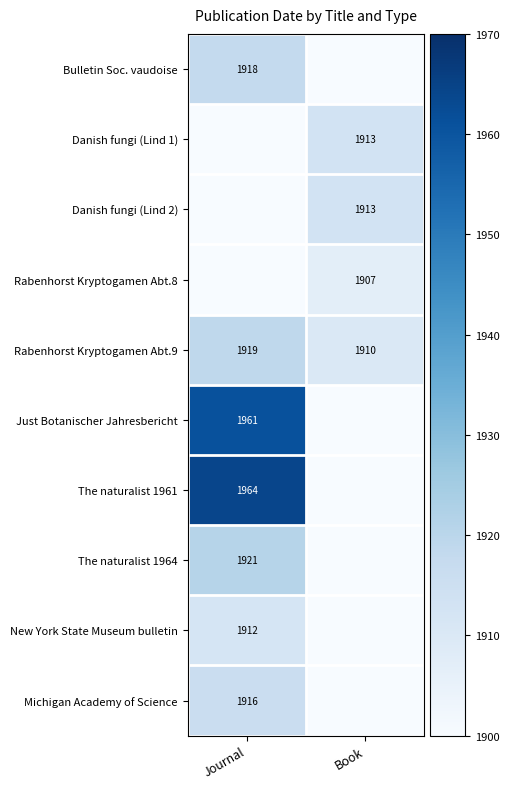

The value of The naturalist 1964 at Journal is 0.1. True or false?

False